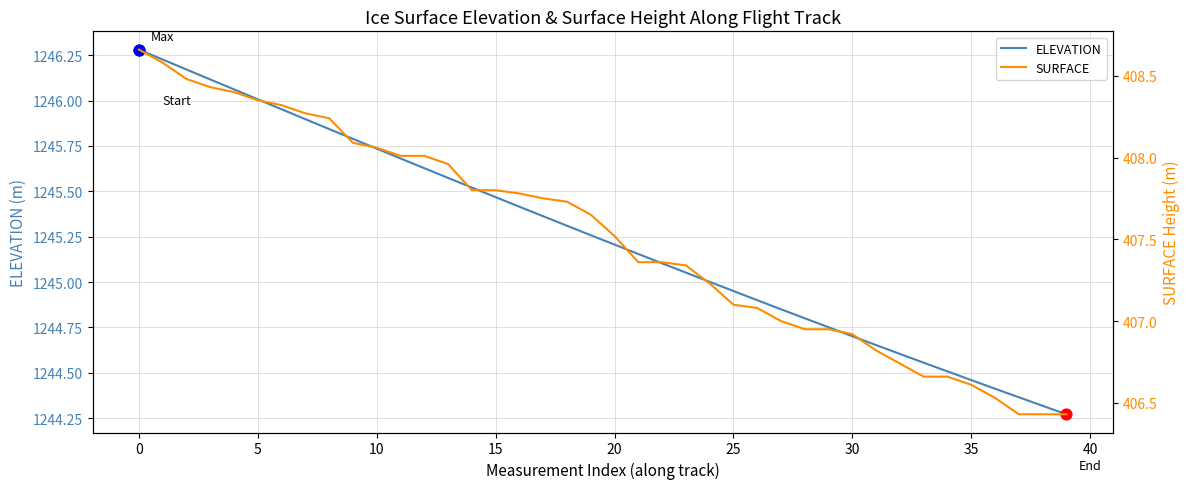

Which series reaches the minimum Y coordinate?

SURFACE